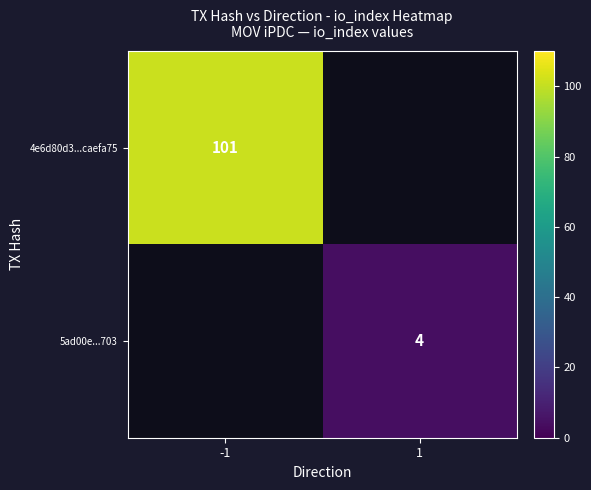

At which category does the chart reach its minimum across all series?

1